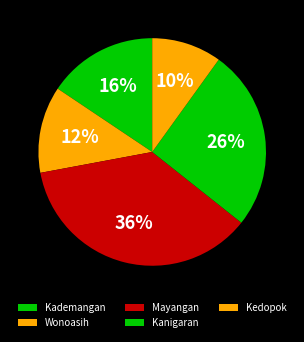

To the nearest percent, what is the average slice percentage?

20%